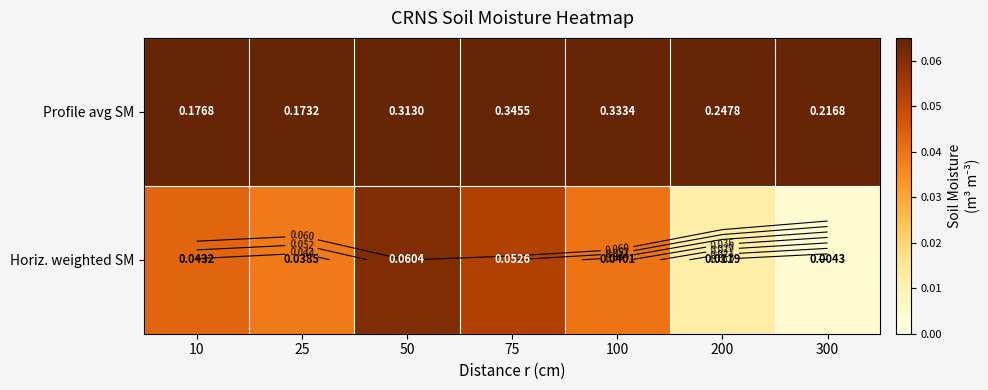

At which category does the chart reach its minimum across all series?

300